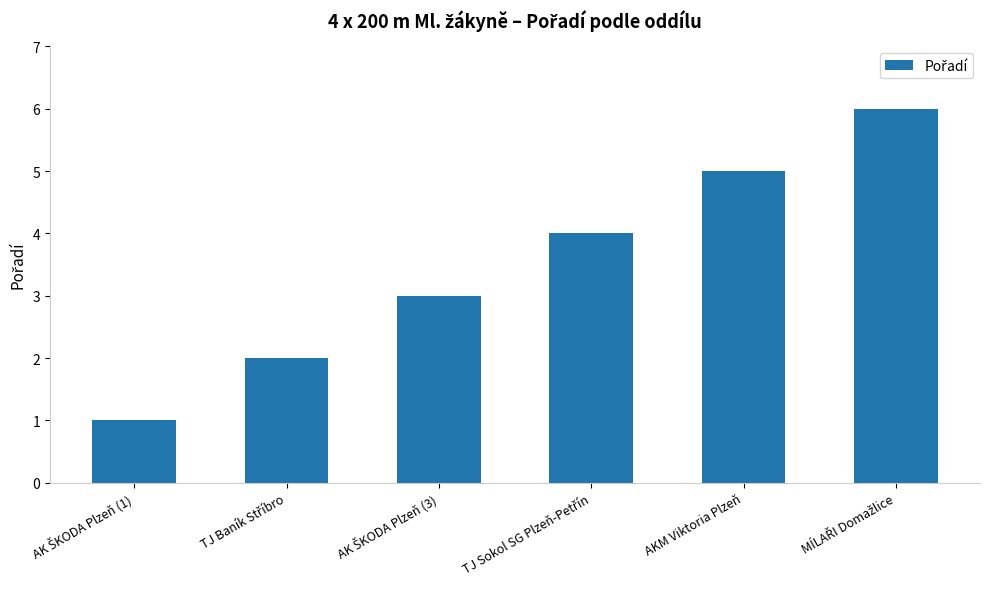

Reading left to right, extract all data points from this chart.

1	2	3	4	5	6